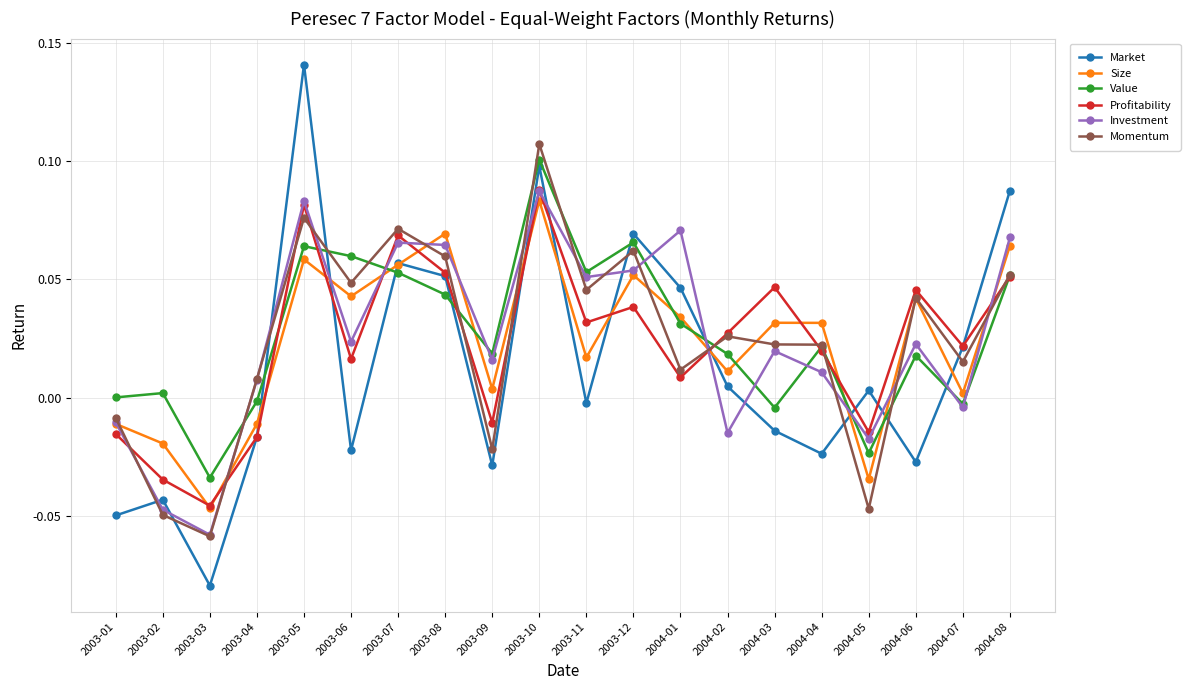

At which category is the sum across all series the highest?

2003-10